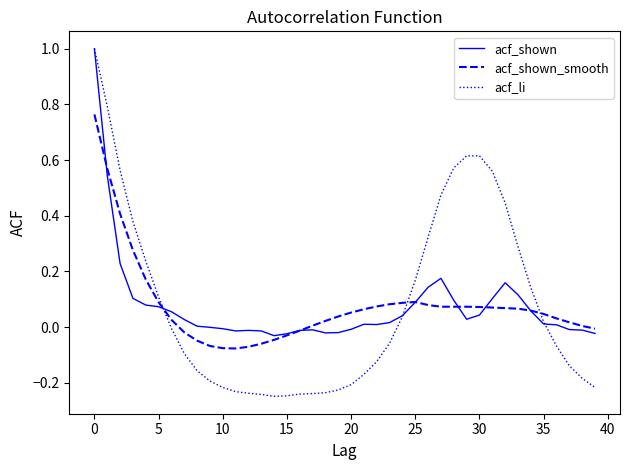

What is the sum of all acf_li values?

3.4